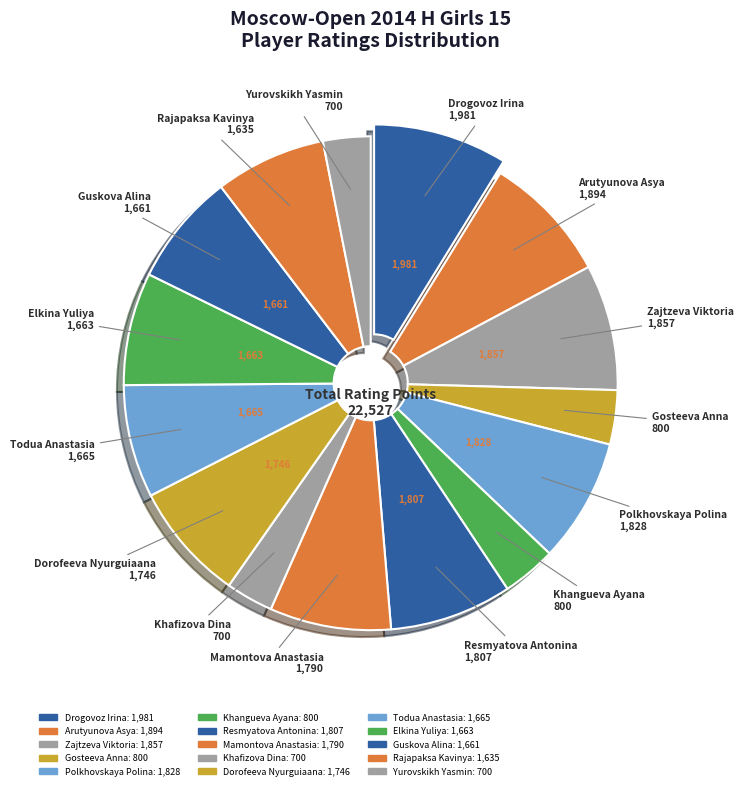

How many slices are in this pie chart?

15